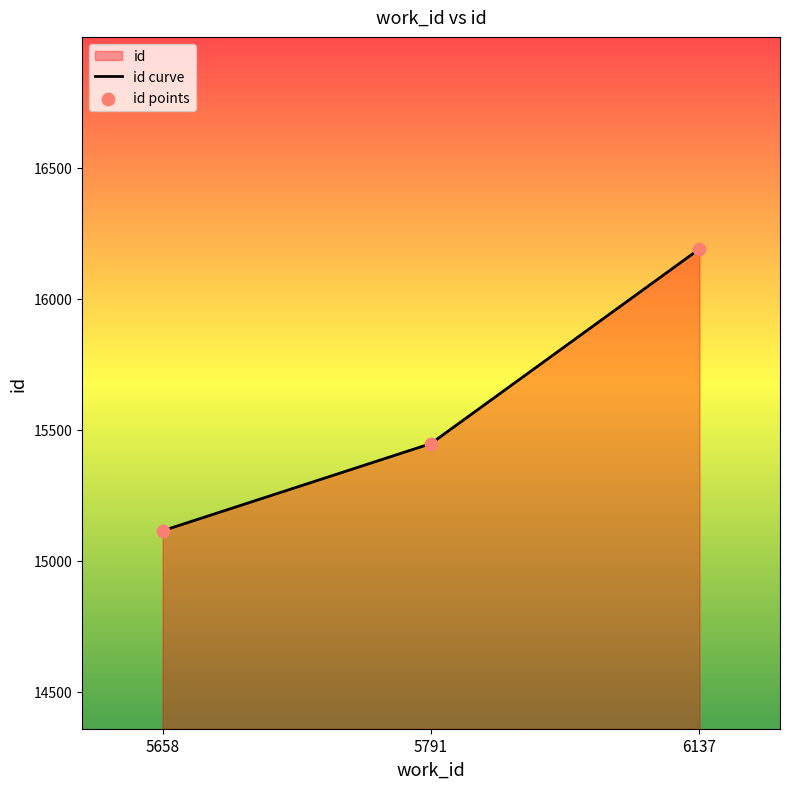

What is the total value across all series at 5791?

30894